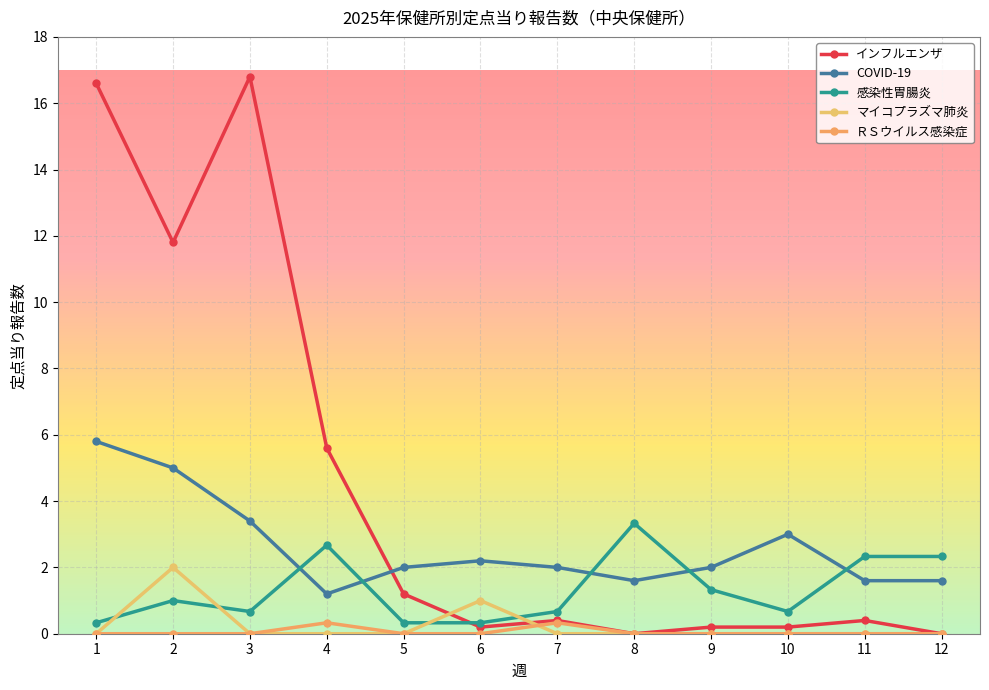

How many series are shown in this chart?

5